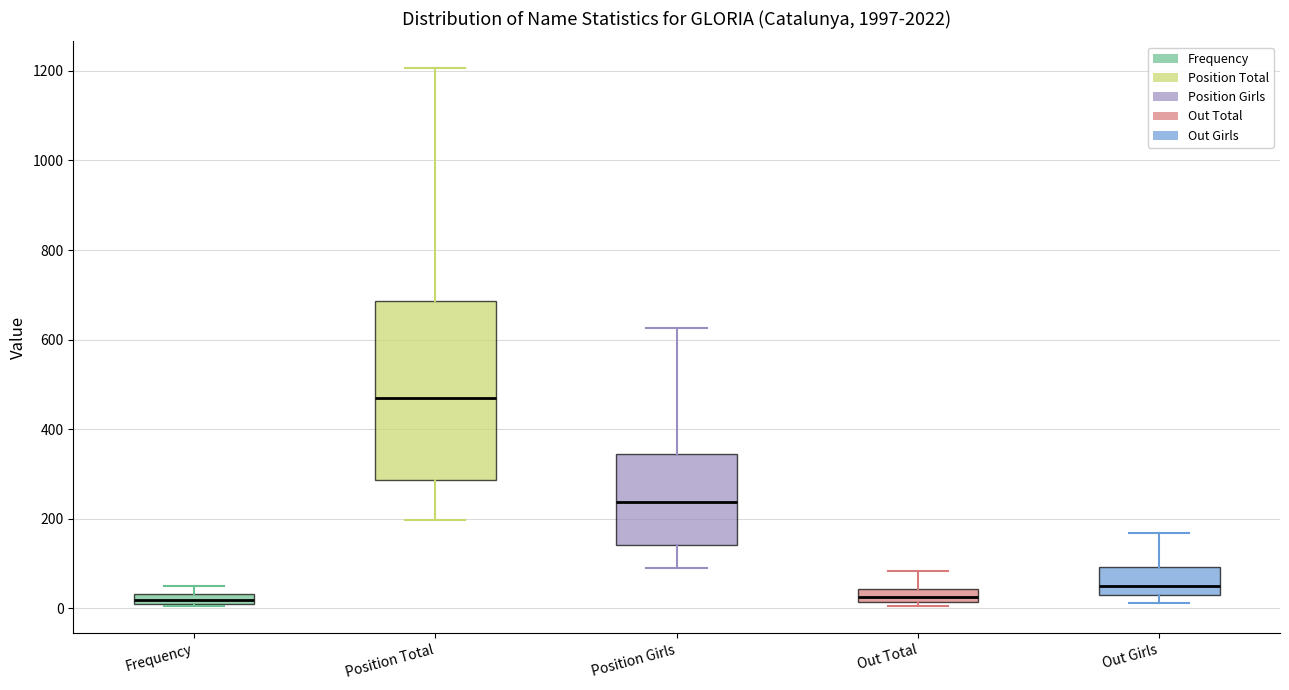

Which box is the tallest, from its lower edge to its upper edge?

Position Total